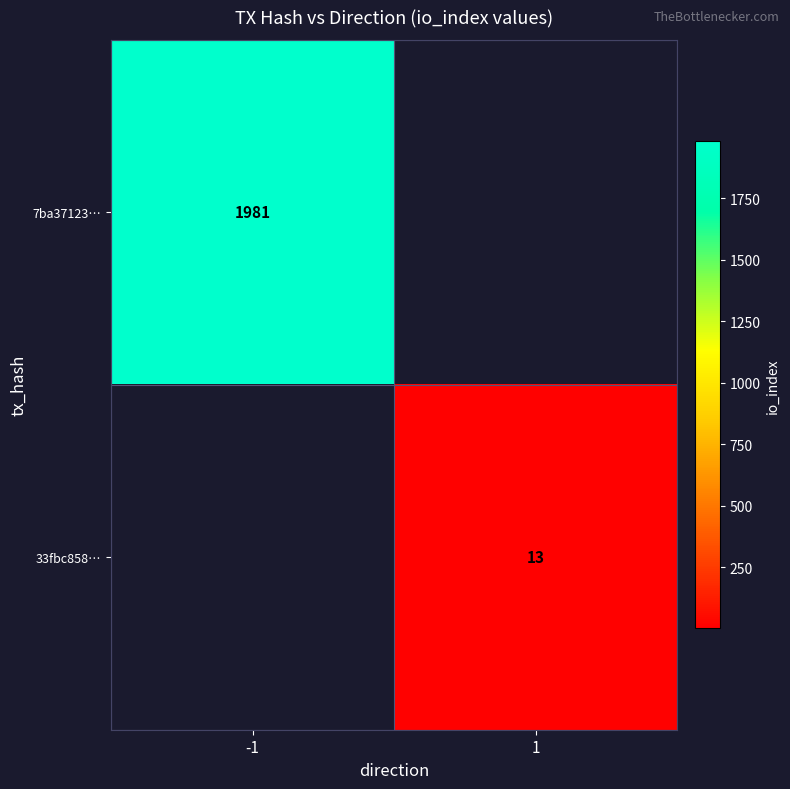

The value of 7ba37123… at -1 is 1981. True or false?

True